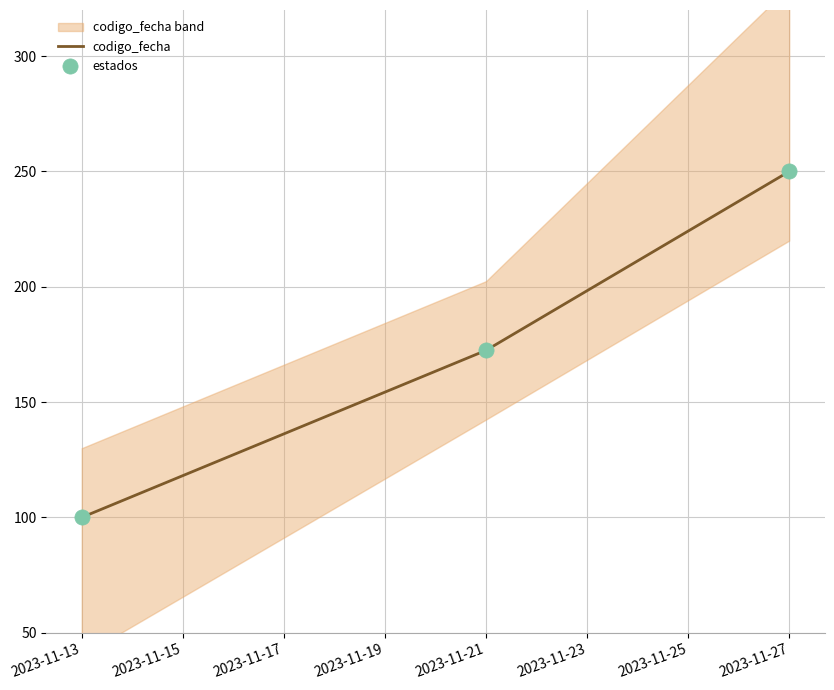

Which series contains the highest Y value?

codigo_fecha